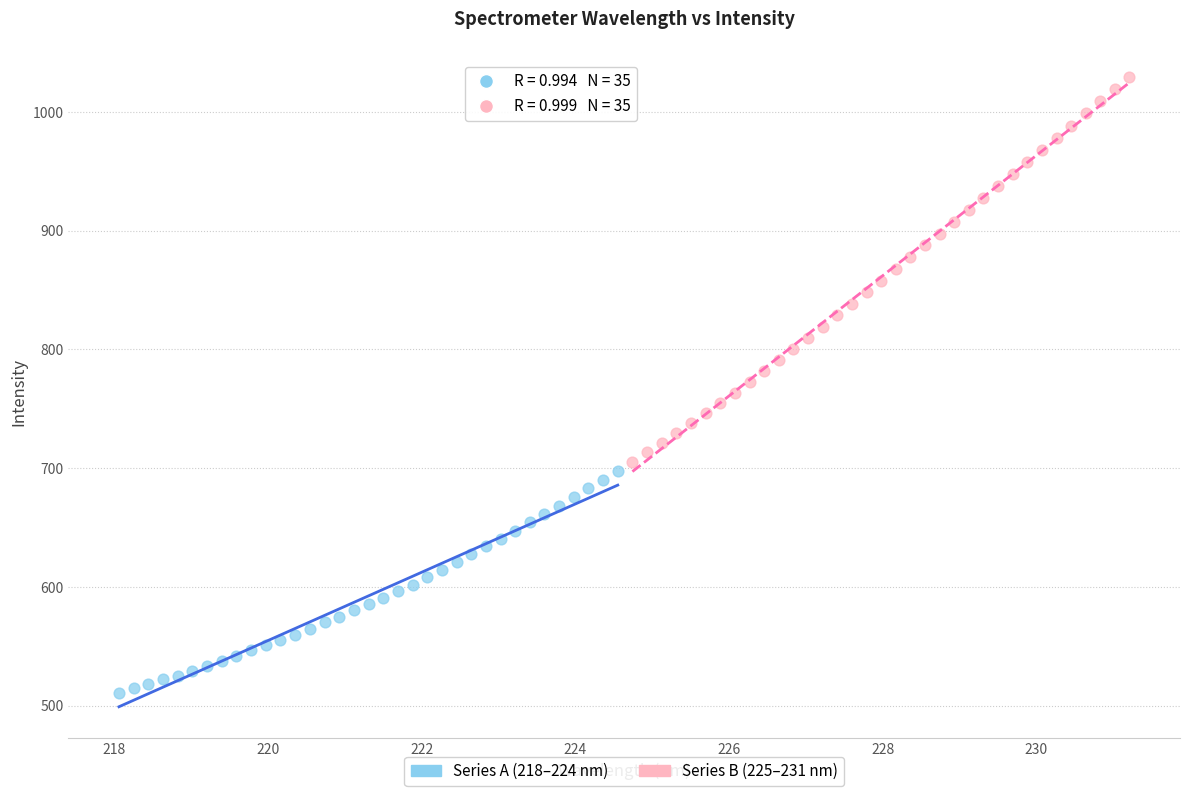

Which series contains the highest Y value?

Series B (225–231 nm)